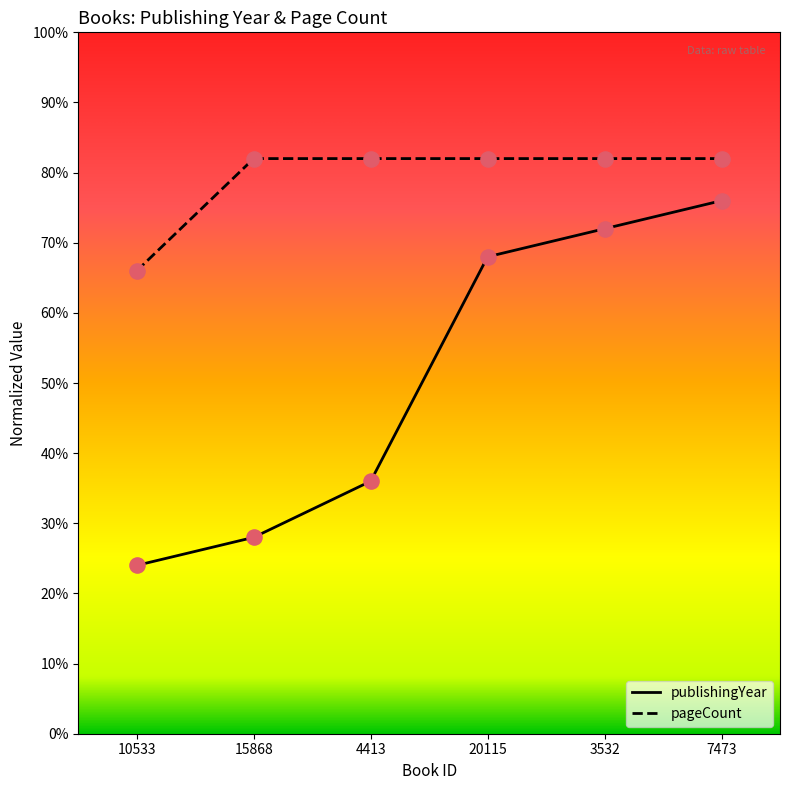

What are all the series names shown in the legend?

publishingYear, pageCount